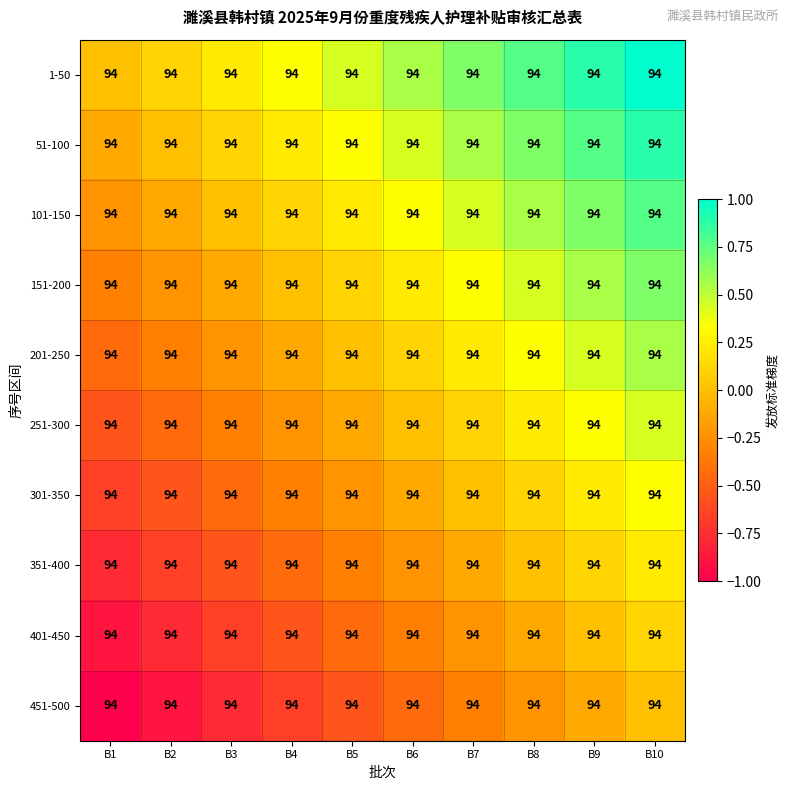

How many 401-450 values are between 0 and 1?

2